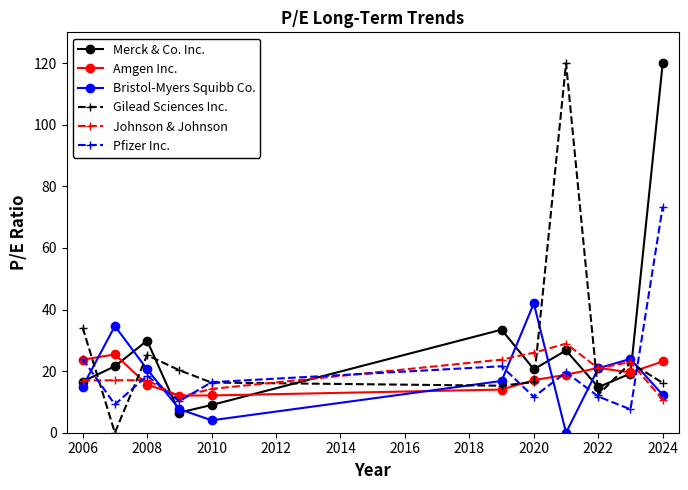

At how many categories does at least one series exceed 38?

3